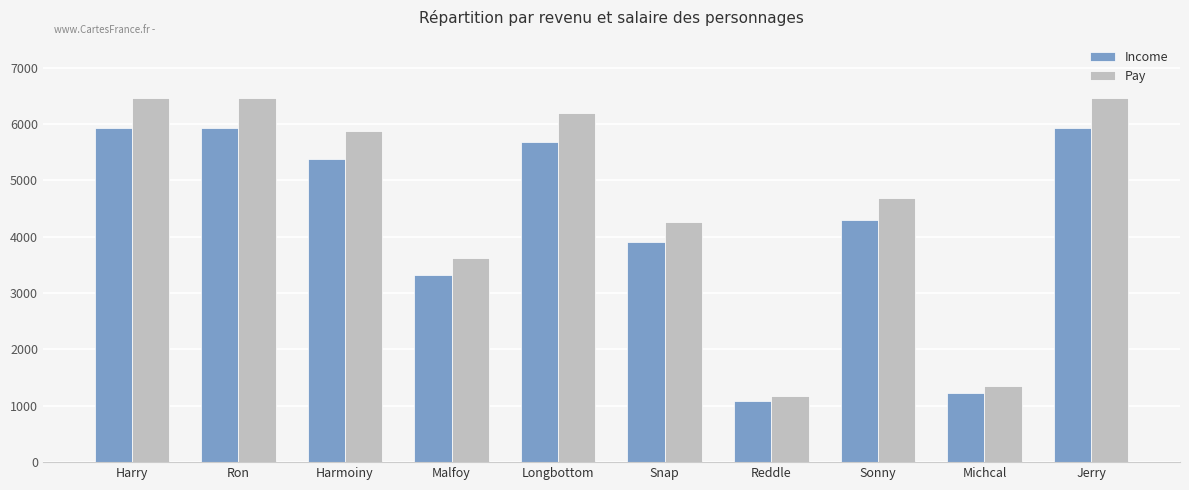

What is the approximate value of Income at Longbottom?

5674.6